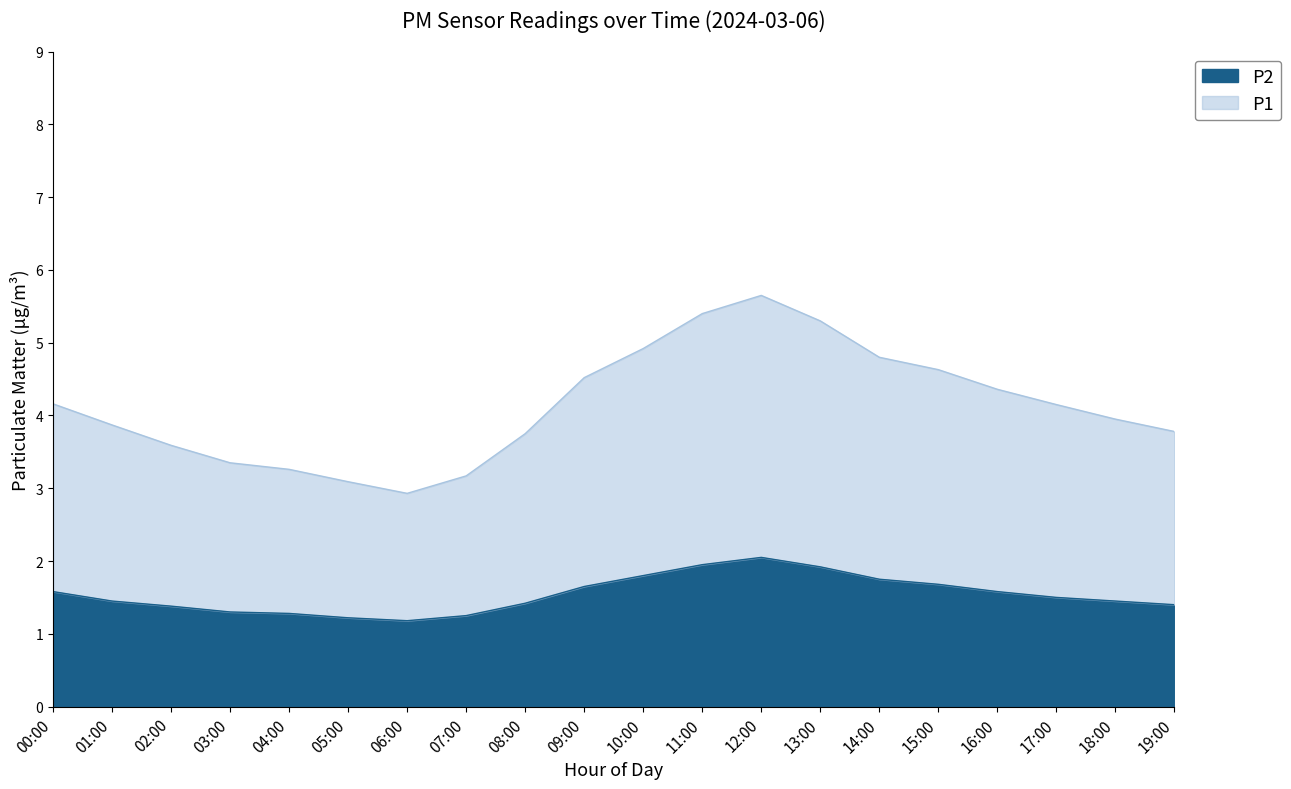

What is the difference between the second highest and minimum values in the P2 series?

0.8